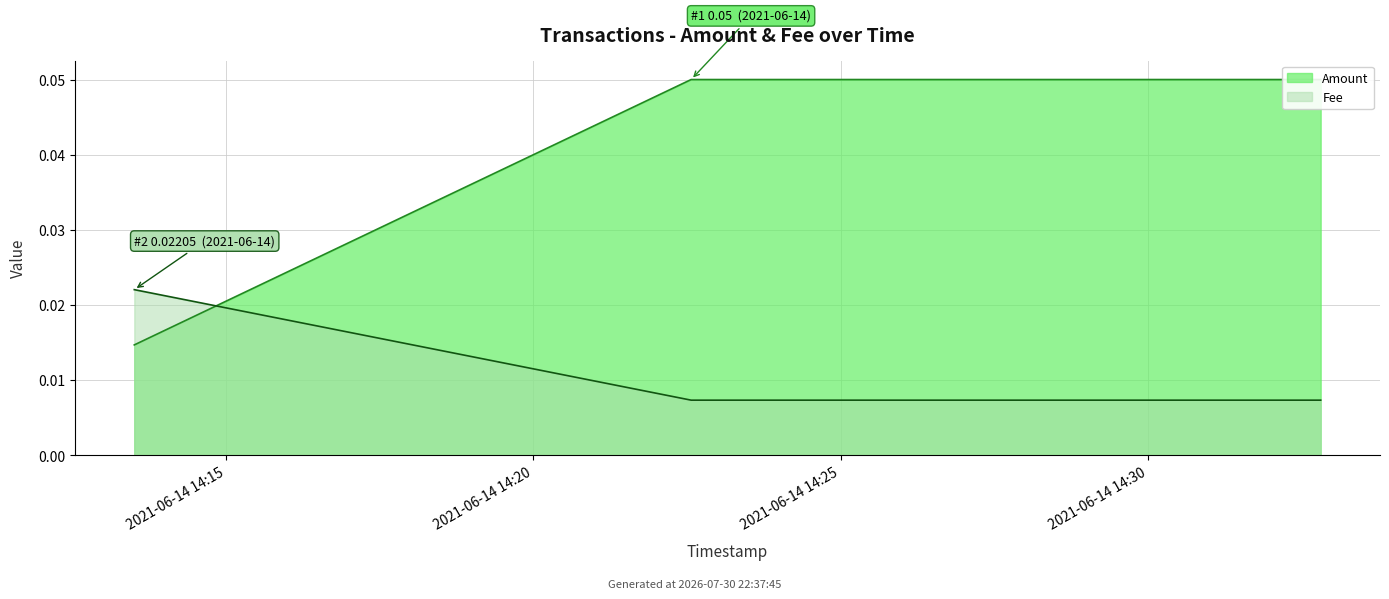

At which label does Fee reach its peak?

2021-06-14 14:13:30